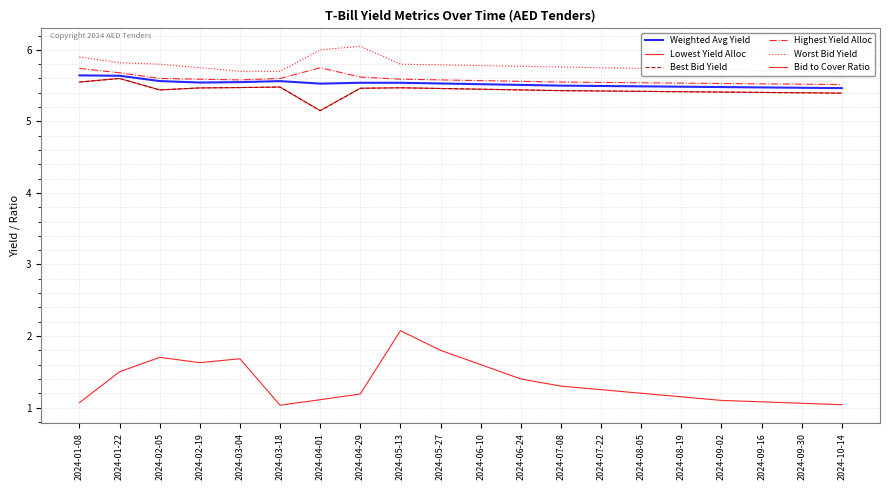

Is this an area chart (filled region under the line)?

No